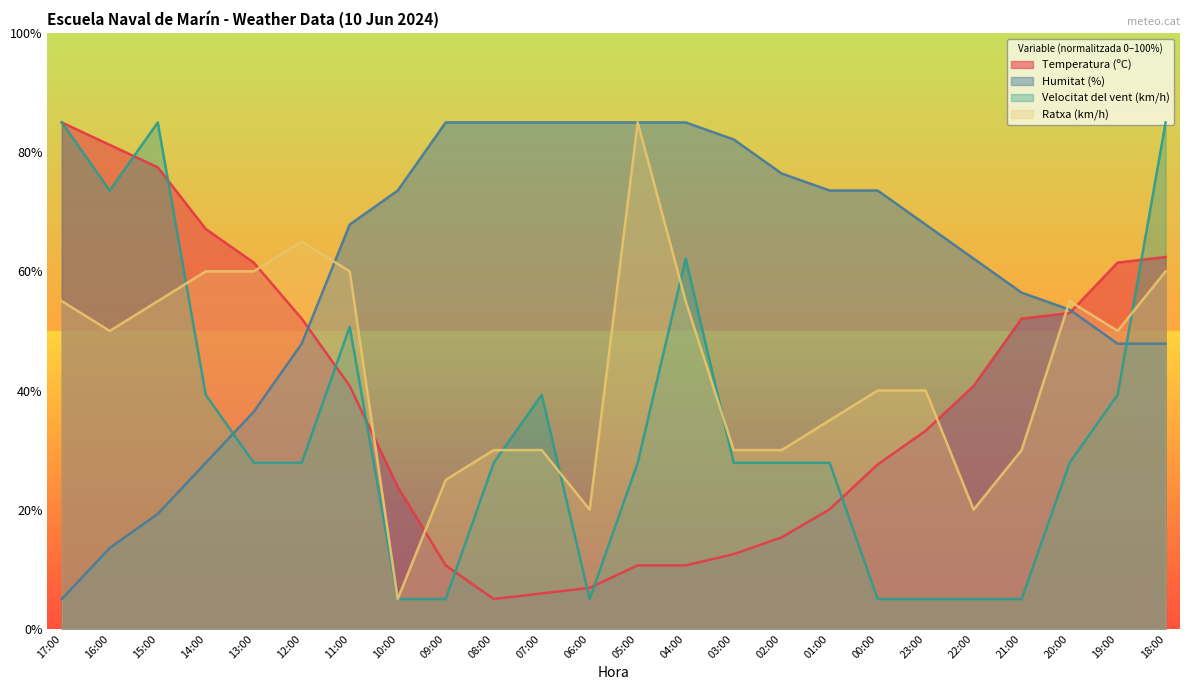

What is the sum of the Temperatura (ºC) values at 11:00 and 13:00?

102.2